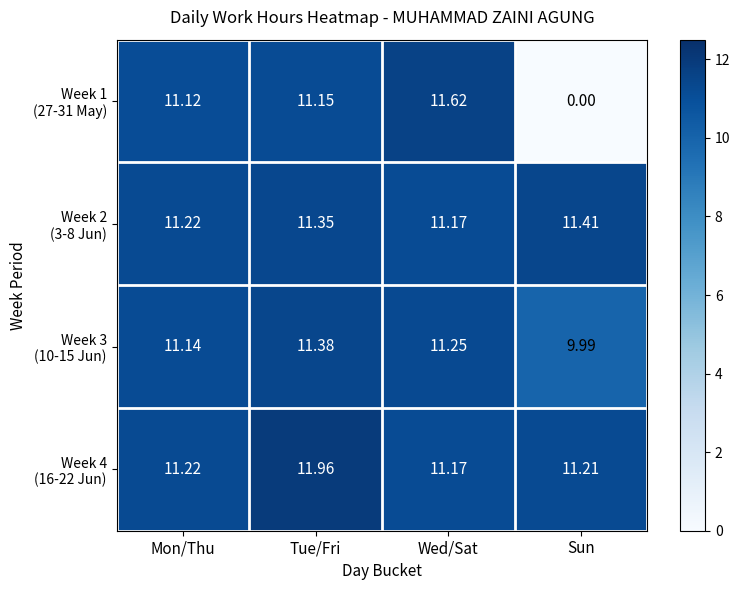

Which category has the lowest value across all series?

Sun